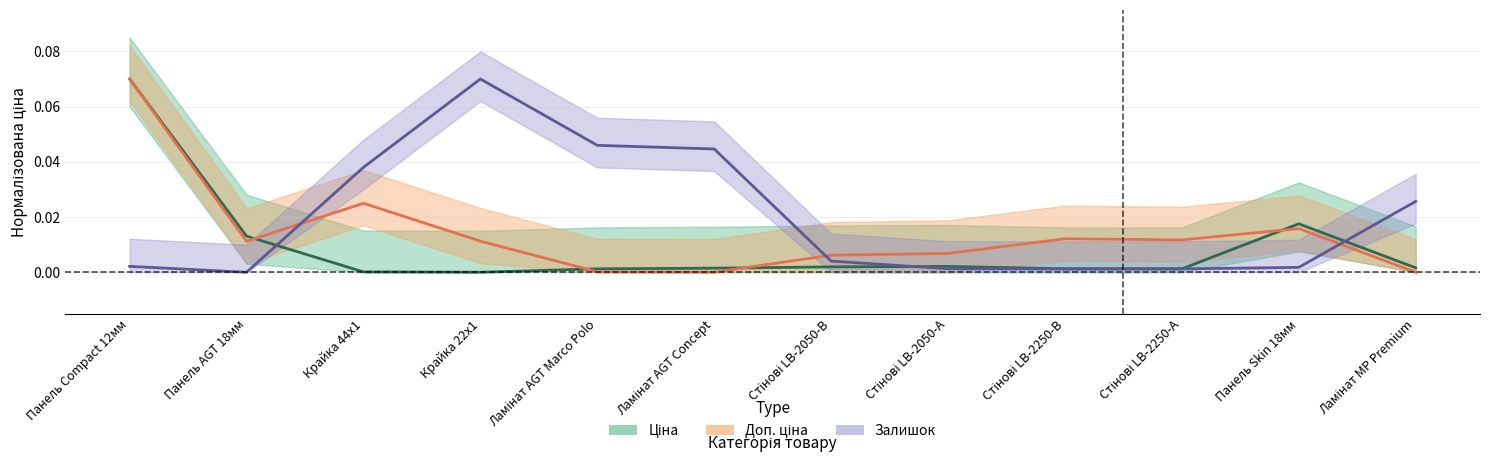

How many values in the Ціна series exceed 0?

11